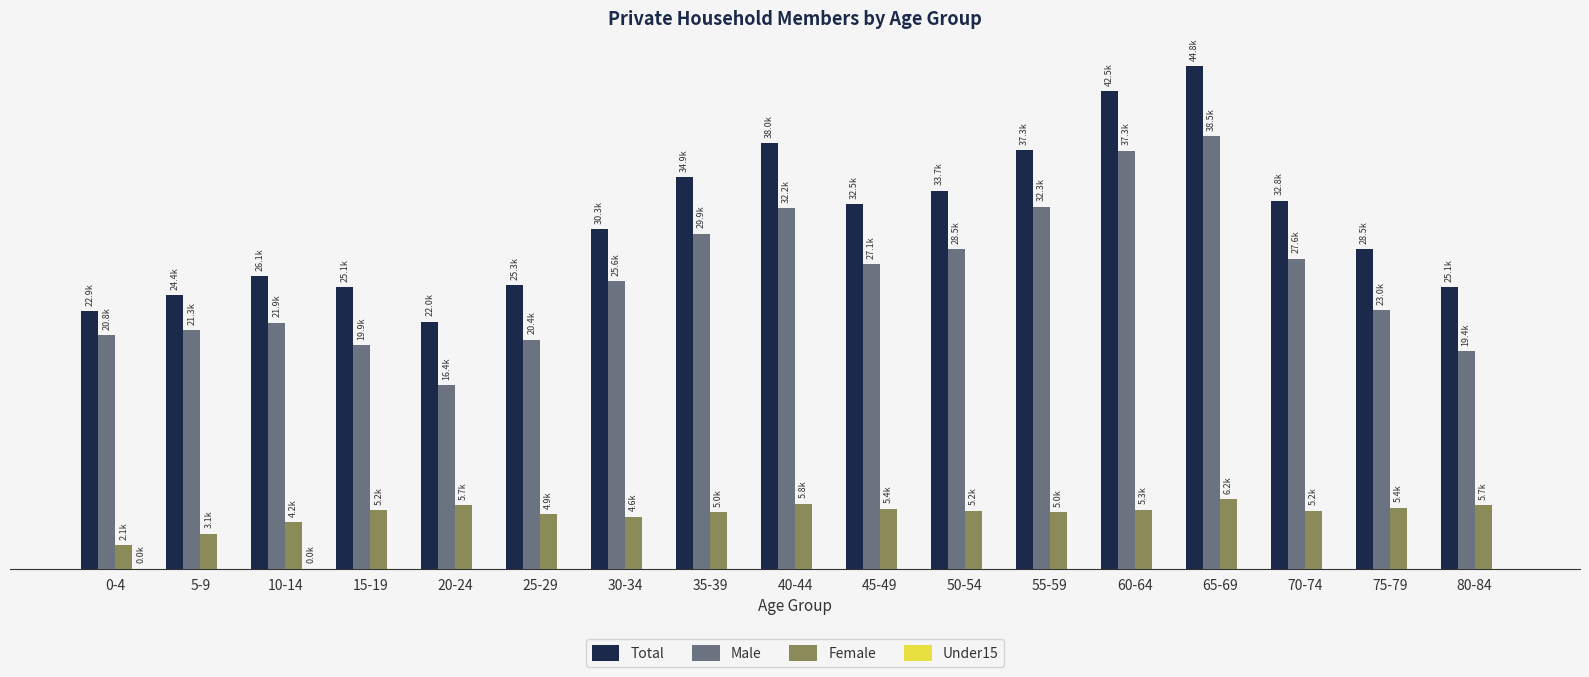

What is the difference between the maximum and minimum values in the Total series?

22731